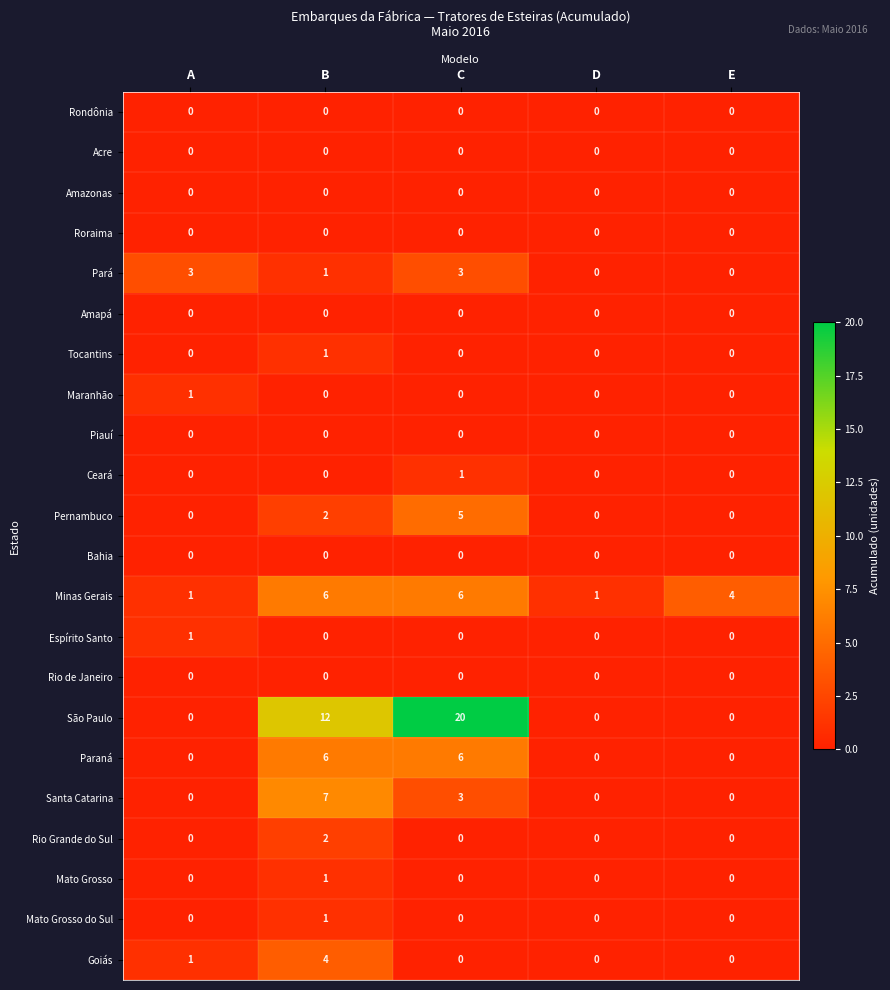

What is the difference between the maximum and minimum values in the Santa Catarina series?

7